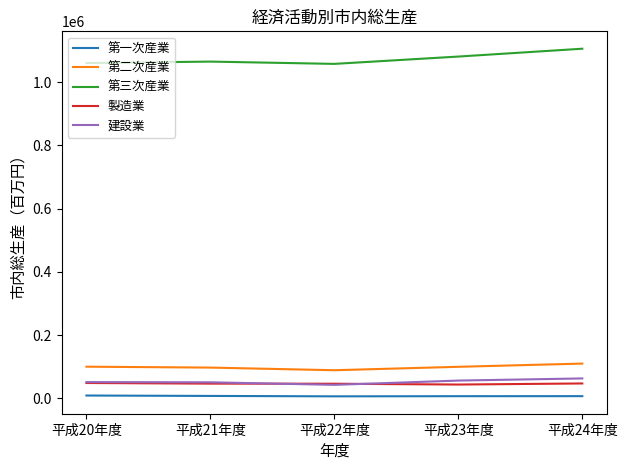

Which series has the largest total across all categories?

第三次産業